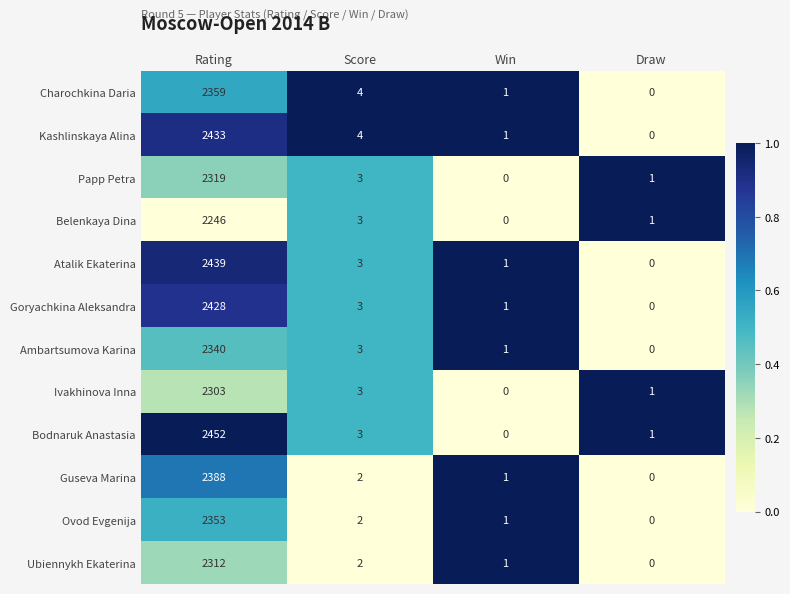

What is the sum of all Ivakhinova Inna values?

2307